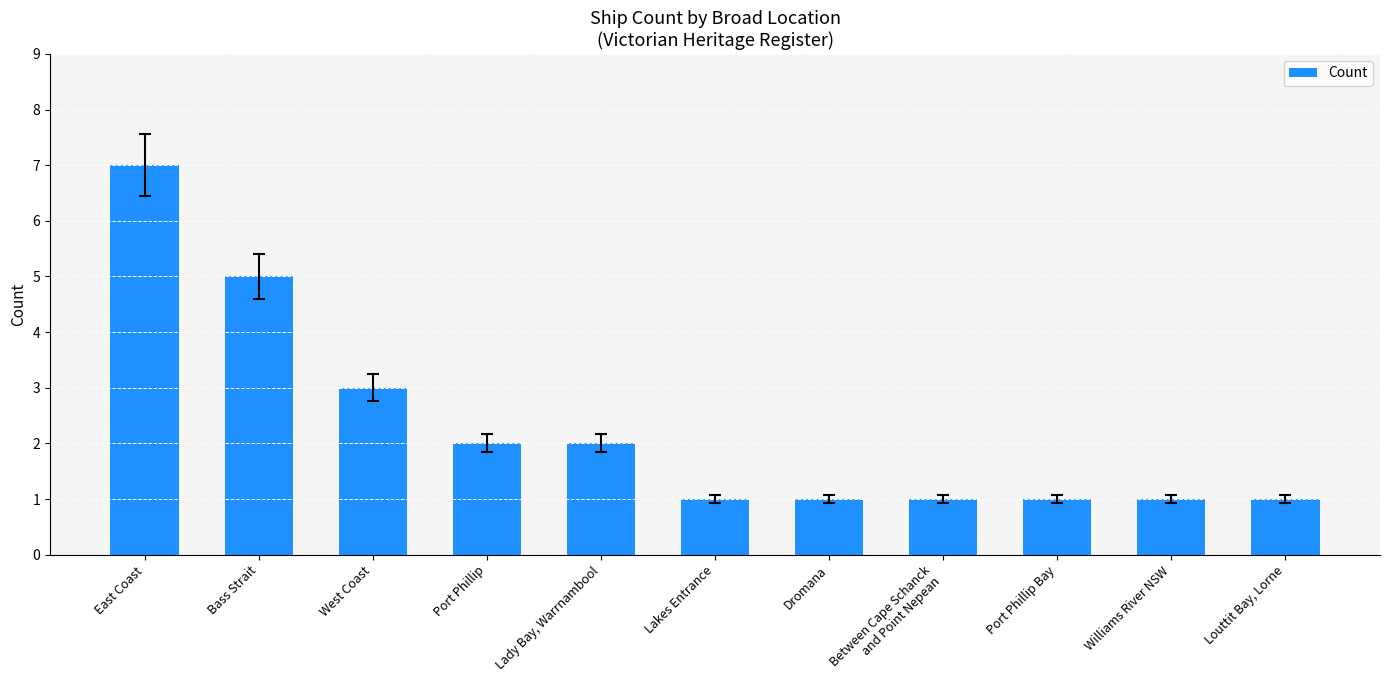

What is the label of the 1st bar from the right?

Louttit Bay, Lorne